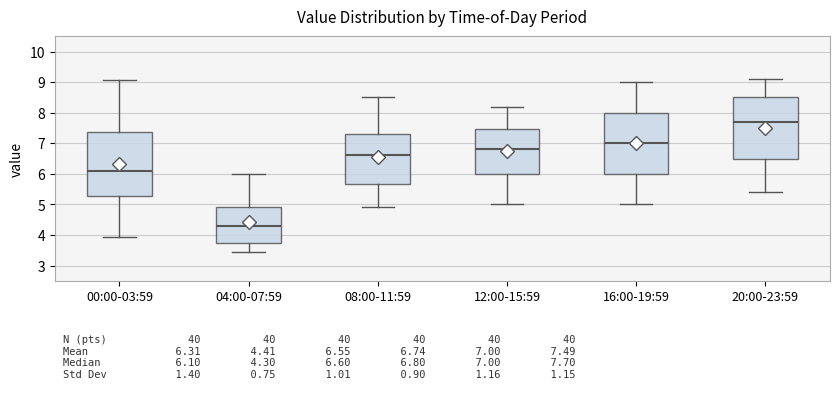

Which box's median line is the highest?

20:00-23:59